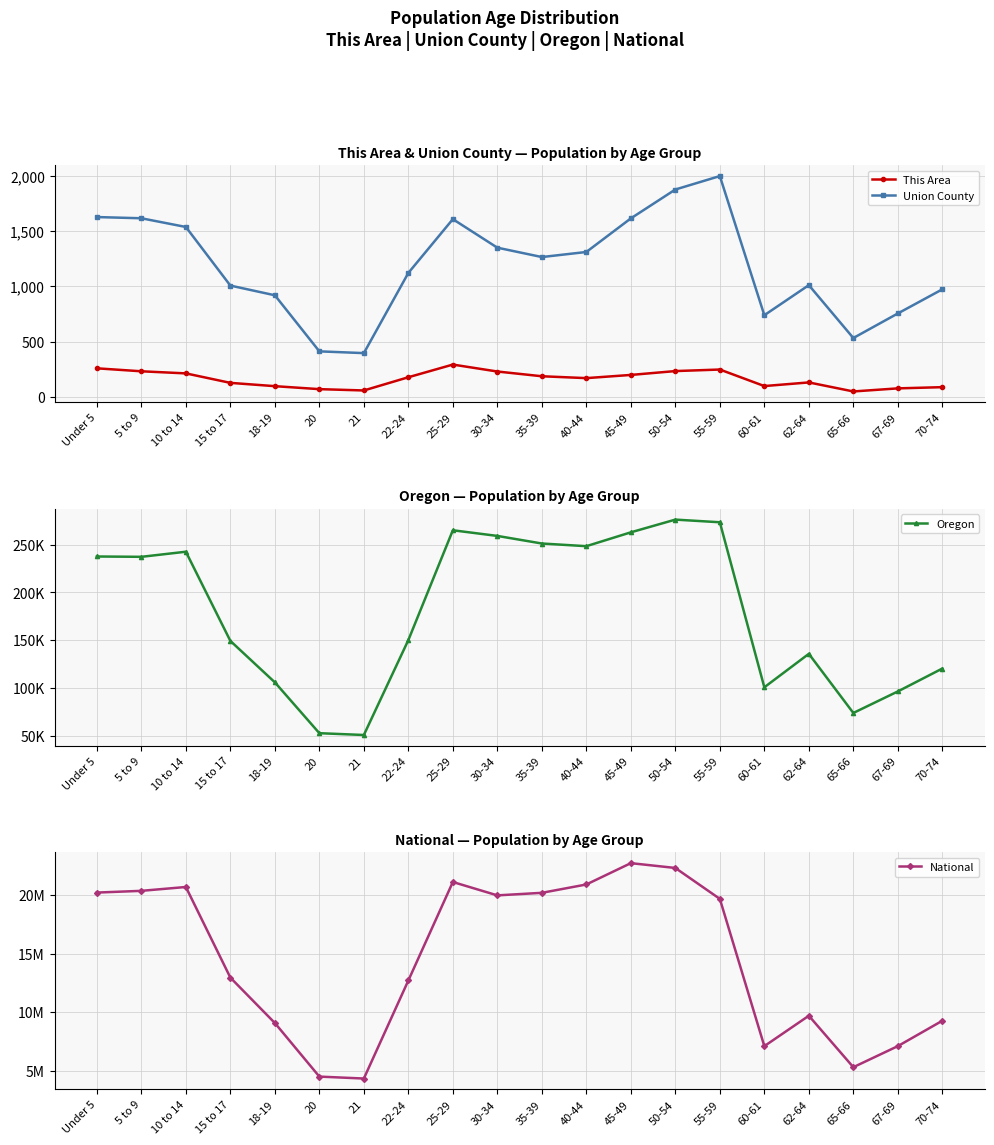

True or false: Union County has more than 2 points higher than both neighbors.

True